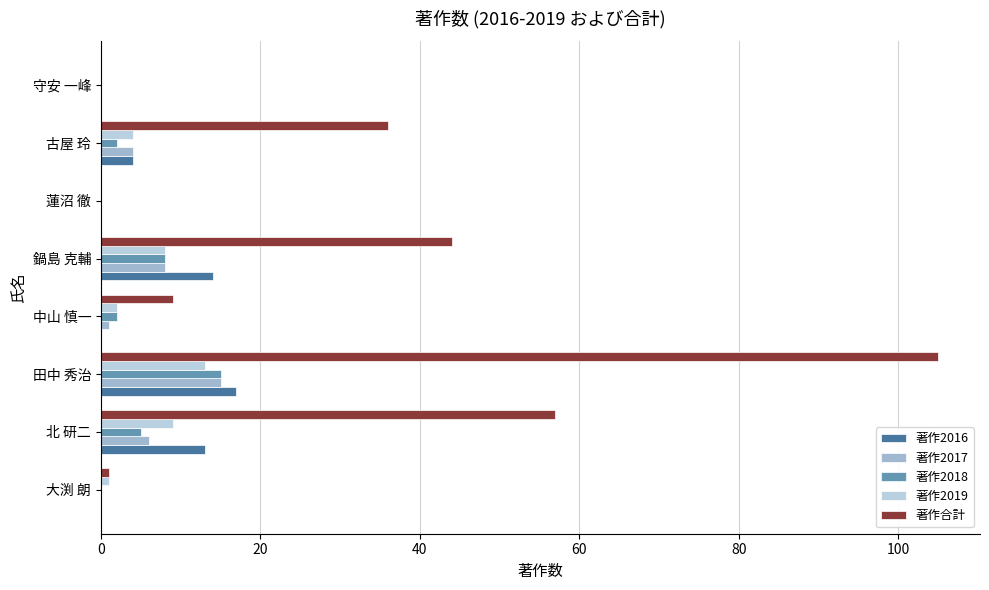

What is the difference between the maximum and second lowest values in the 著作2017 series?

15